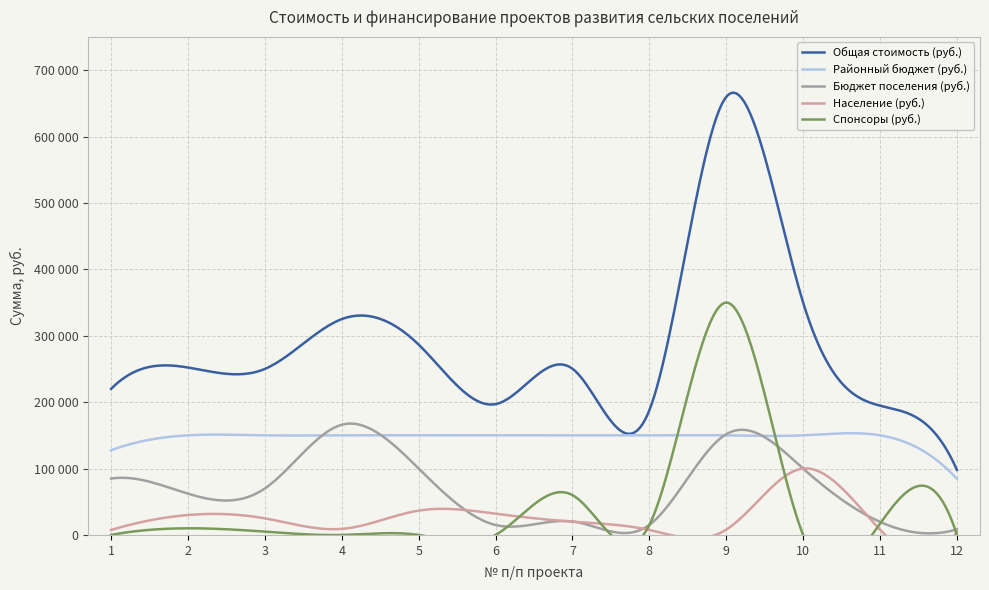

What is the value of the Бюджет поселения (руб.) point at the 6th from the left?

15000.0